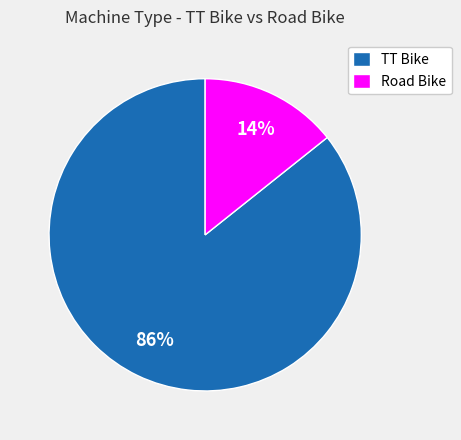

Between TT Bike and Road Bike, which is larger?

TT Bike